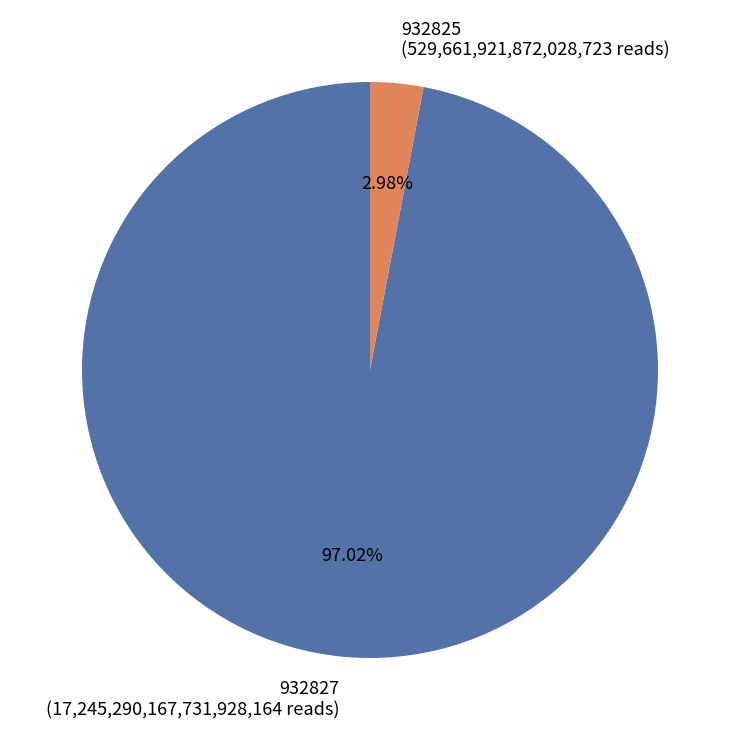

How many segments does this pie chart have?

2